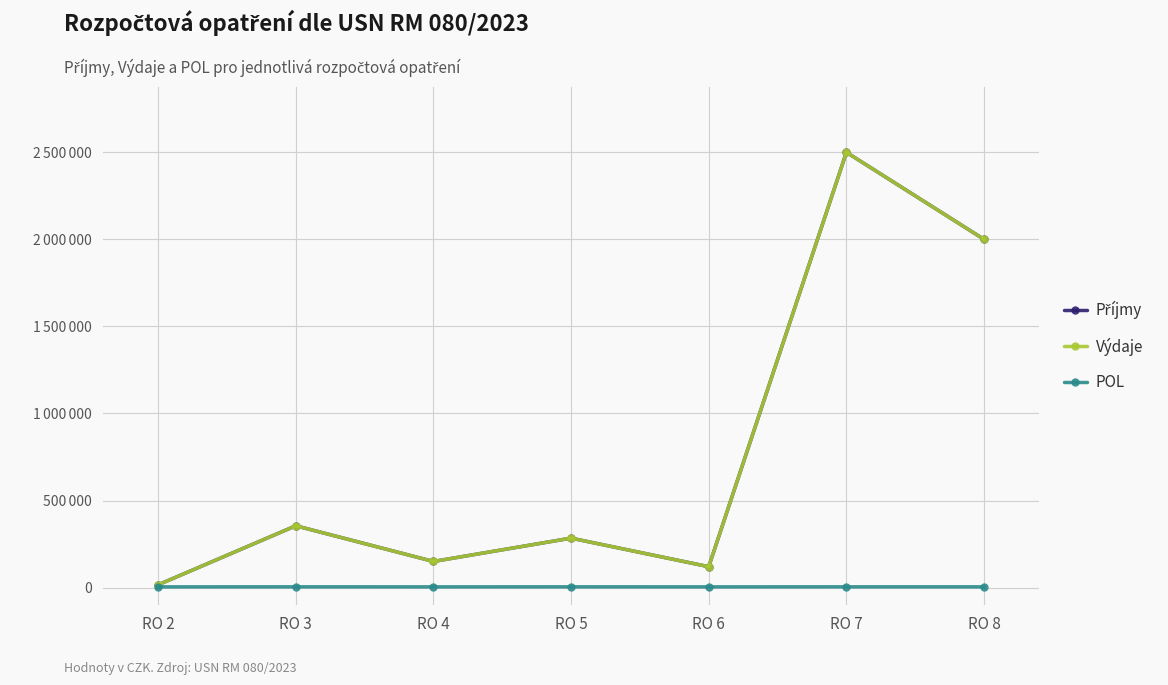

What is the difference between the highest and lowest values at RO 8?

1995749